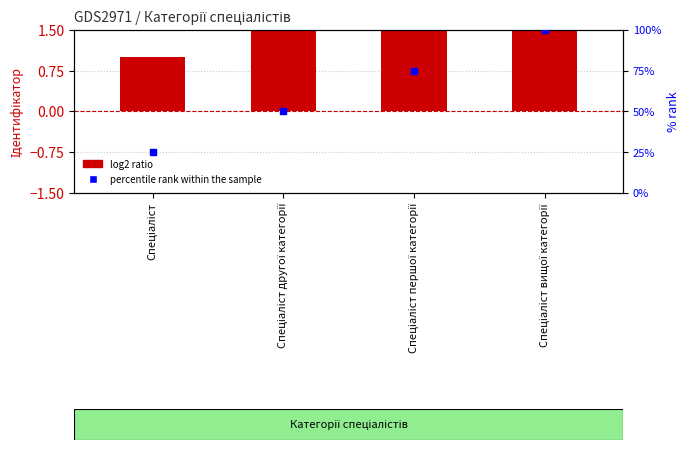

What are all the series names shown in the legend?

Ідентифікатор, percentile rank within the sample